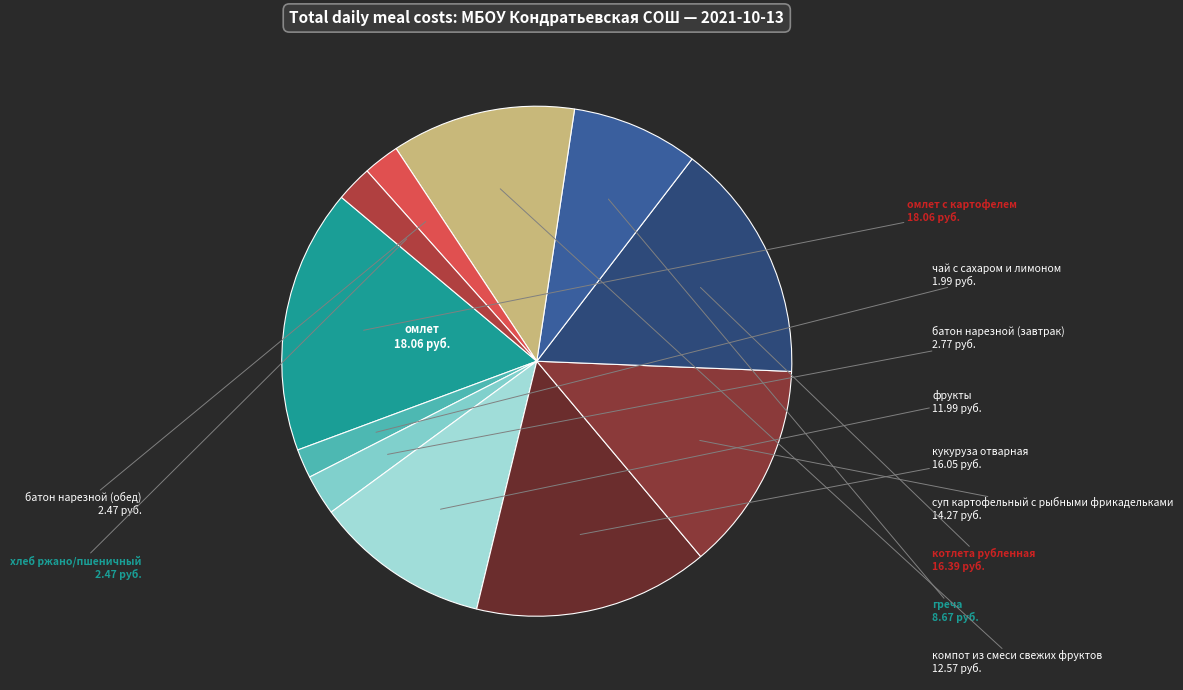

How many slices are in this pie chart?

11